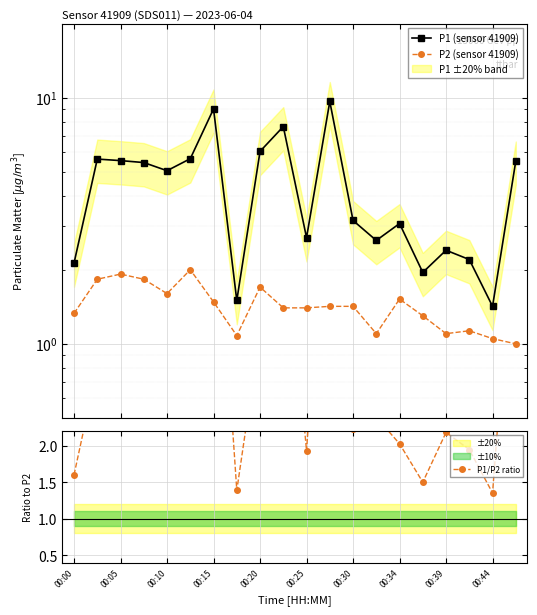

What is the total value across all series at 00:25?

6.0